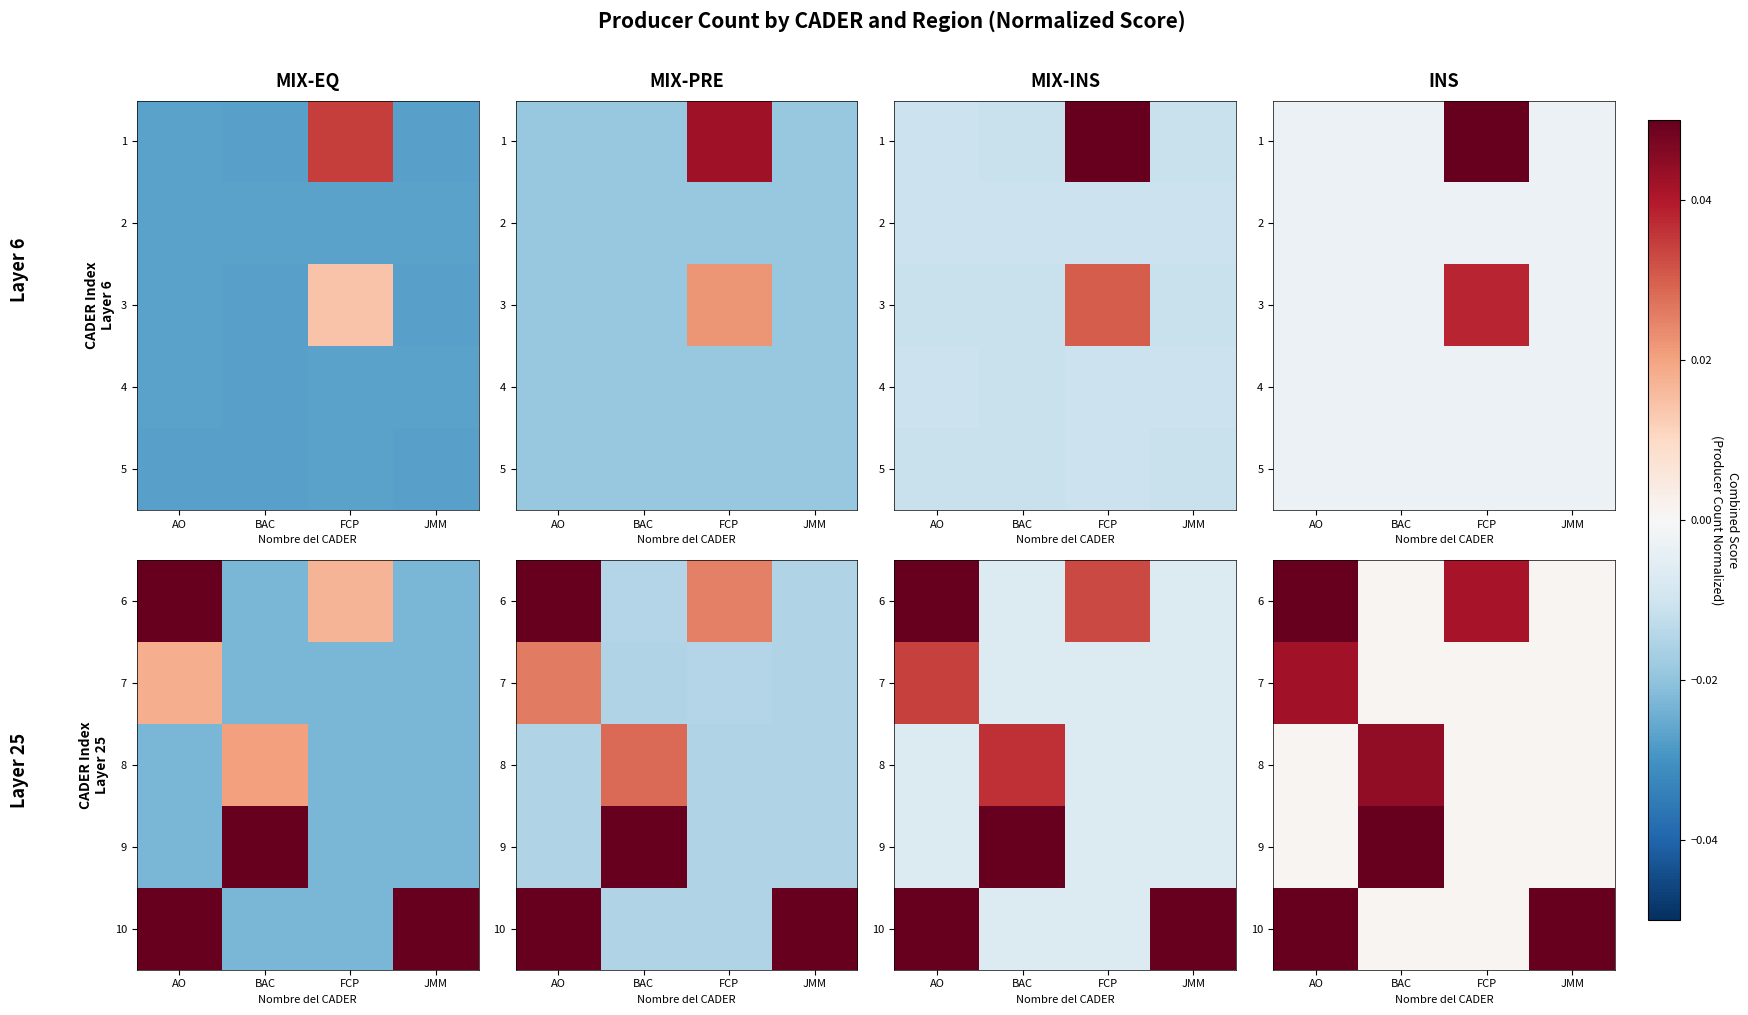

The 10 series shows 0.0 at FCP. True or false?

True